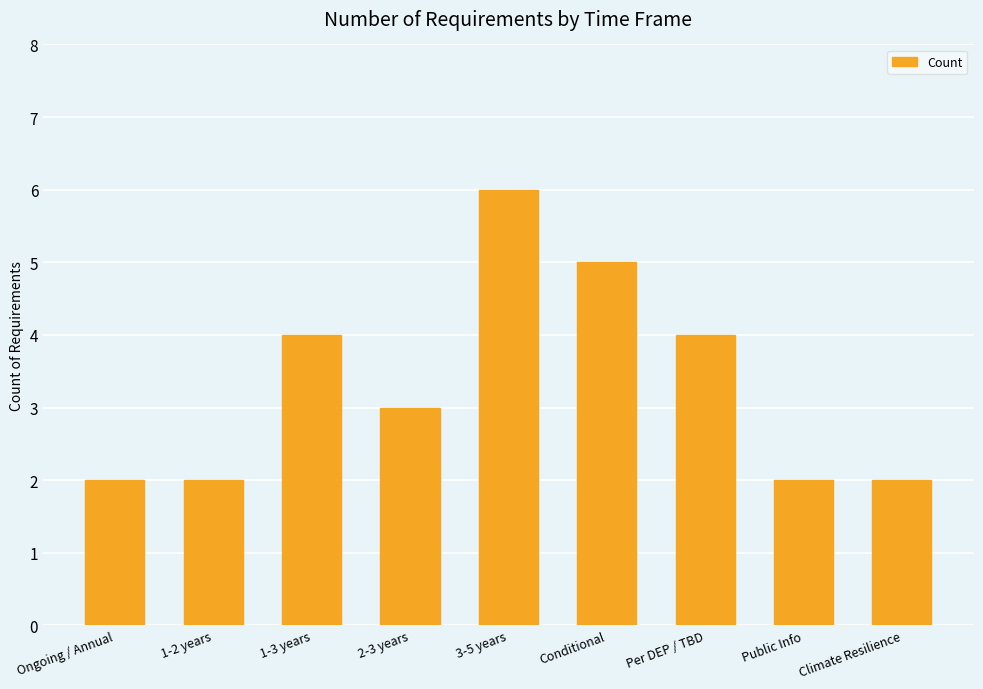

Does the chart contain any negative values?

No